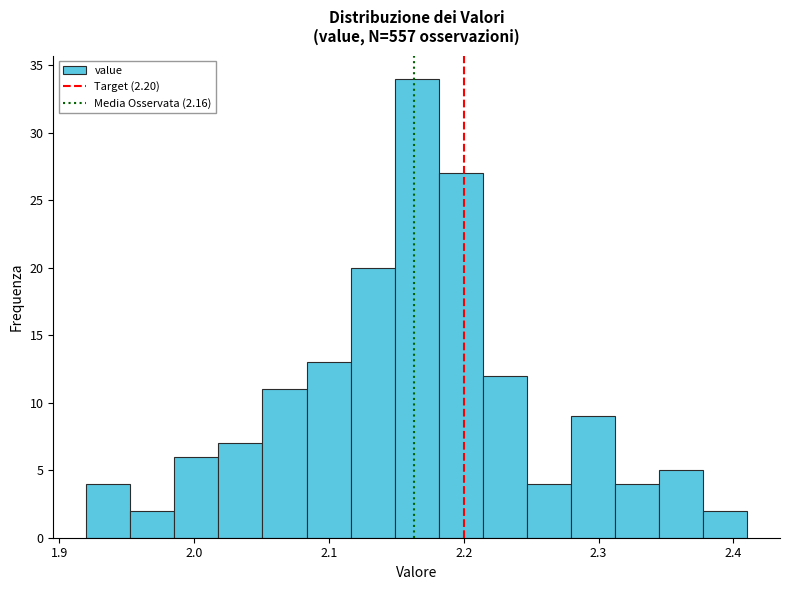

Around what value on the x-axis is the tallest bar? Give the approximate position of its centre, as read against the axis.

2.17